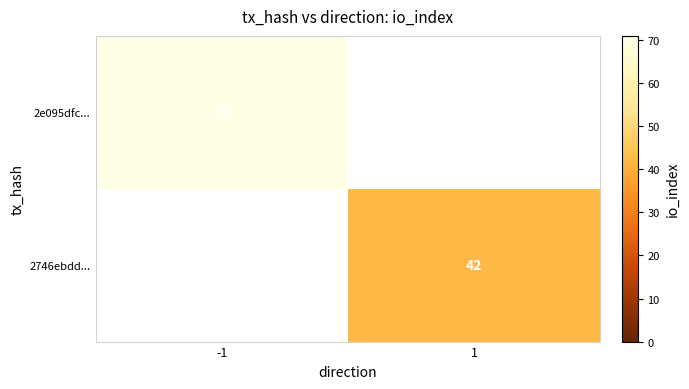

Is it true that 2e095dfc... equals 113.7 at -1?

False